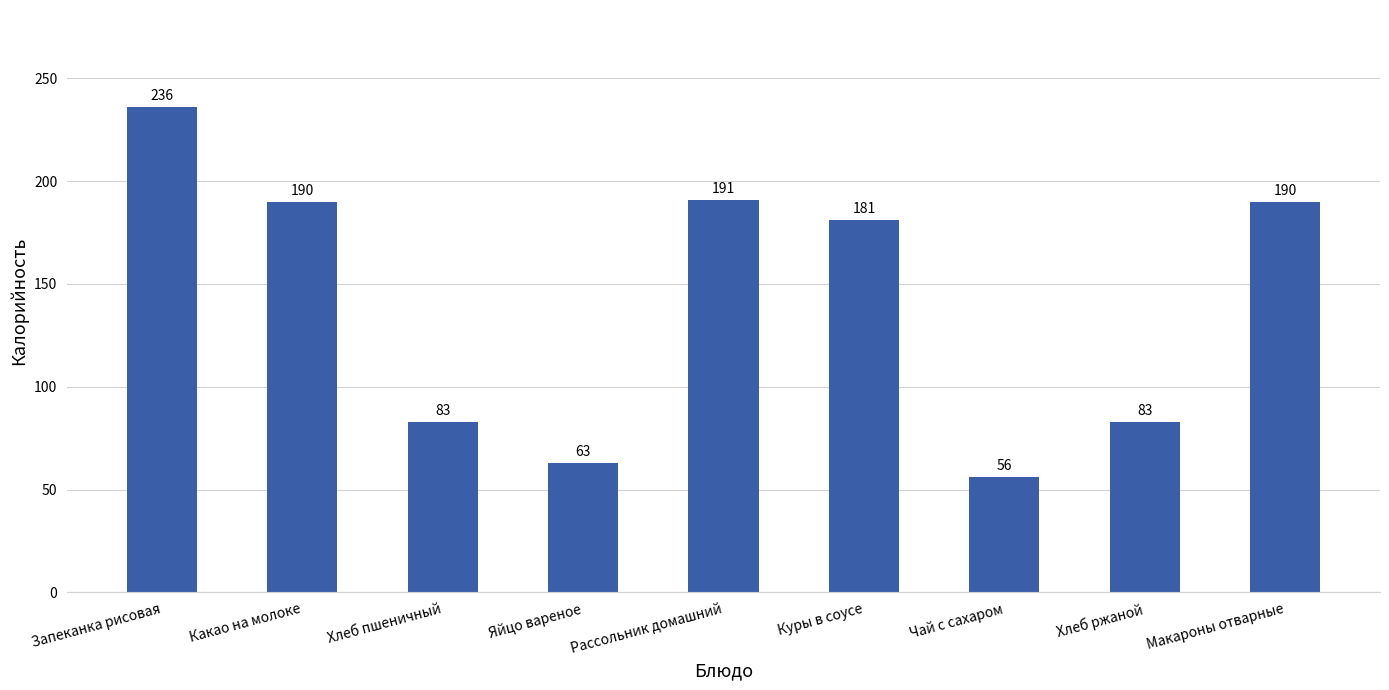

What is the difference between the maximum and minimum values?

180